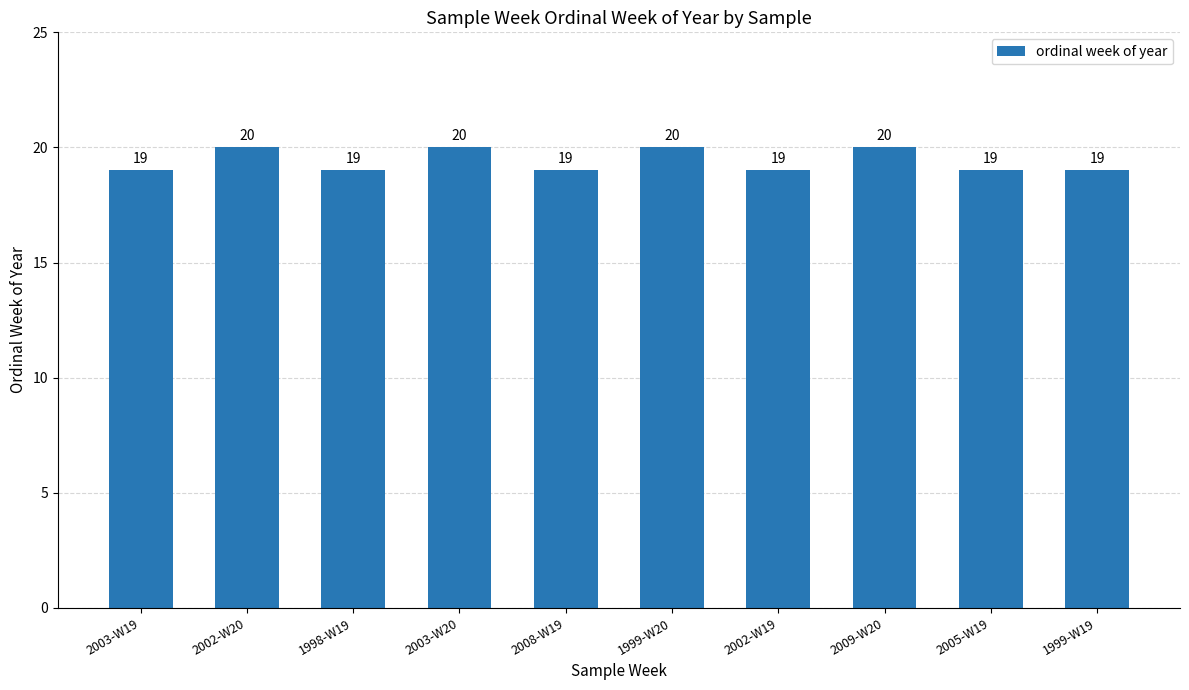

What is the ratio of the value at 2005-W19 to the value at 1998-W19?

1.0